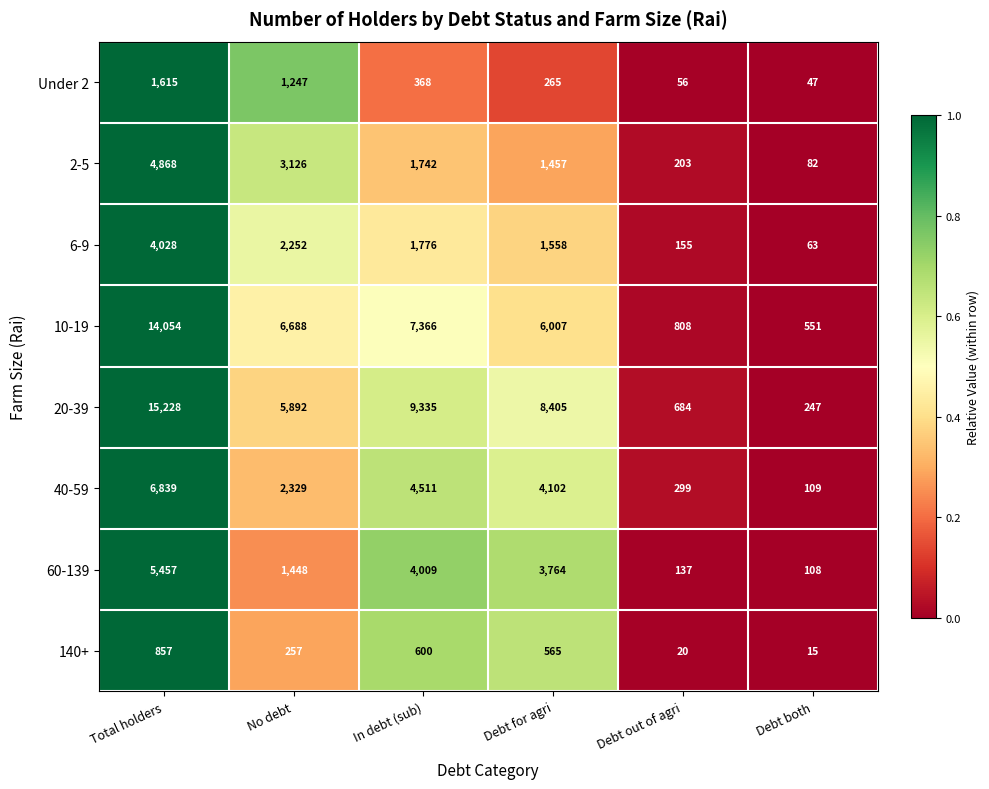

How many series are shown in this chart?

8